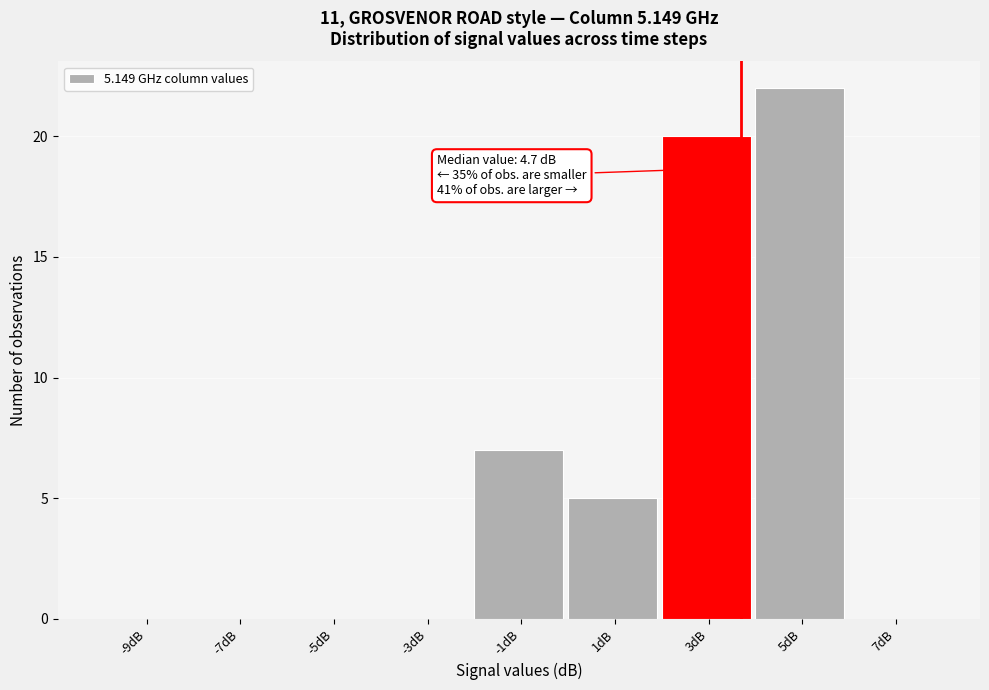

Reading left to right, list all the values displayed in this chart.

-9dB=0	-7dB=0	-5dB=0	-3dB=0	-1dB=7	1dB=5	3dB=20	5dB=22	7dB=0